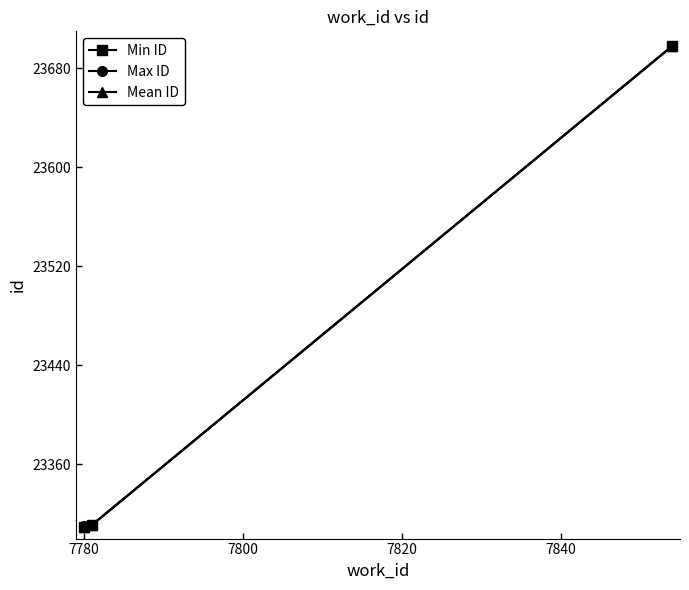

What is the average value of the Mean ID series?

23439.5